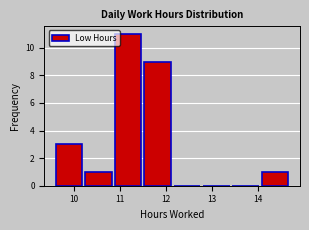

Over which range of the x-axis is the bar tallest?

10.9 to 11.5